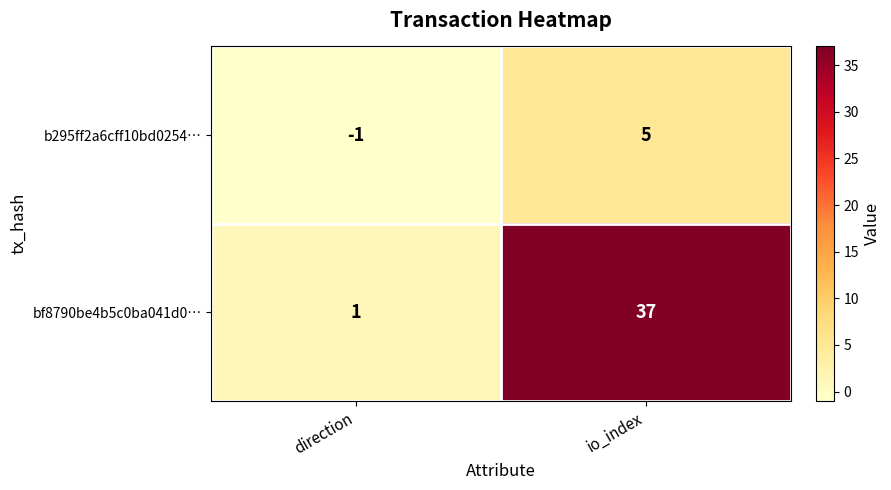

At which category is the sum across all series the highest?

io_index